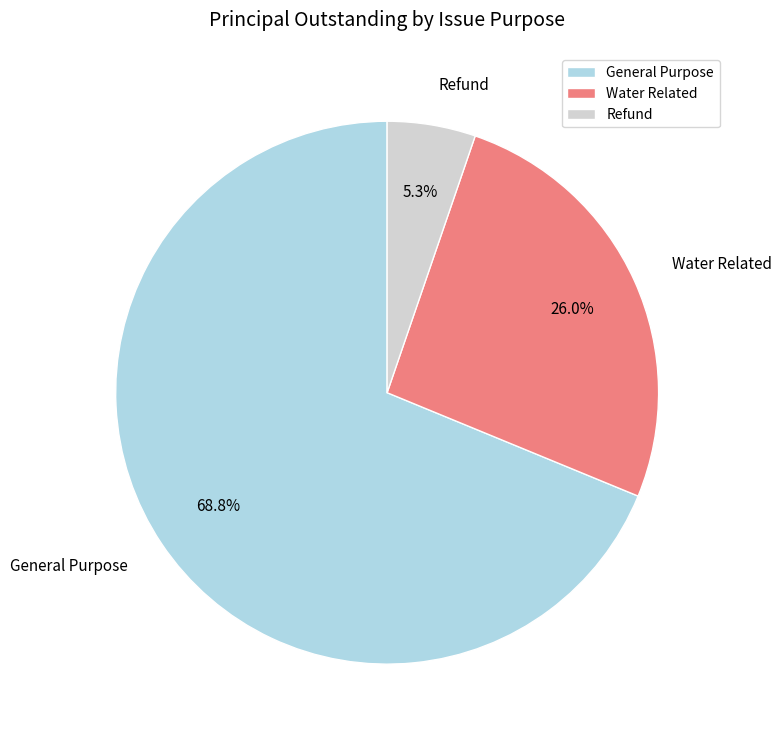

The Water Related slice represents 17% of the pie. True or false?

False